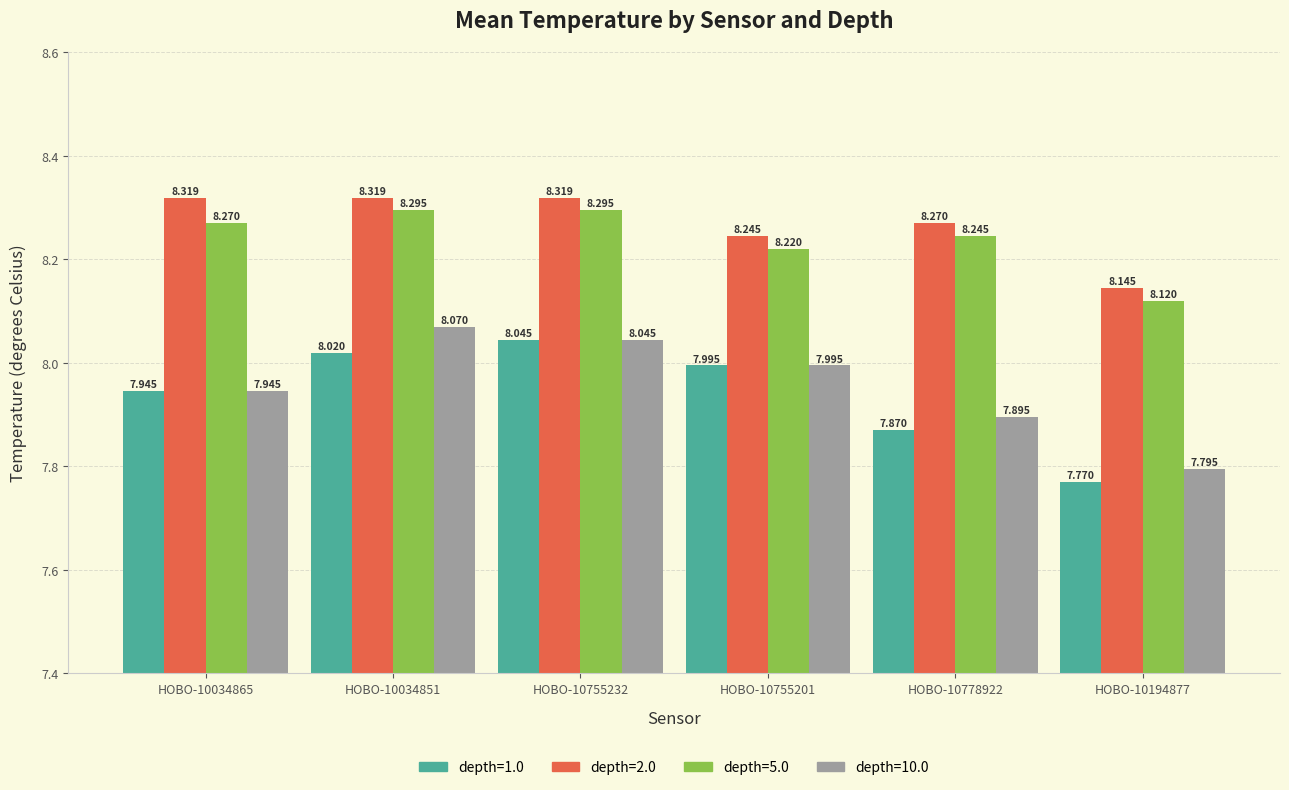

What is the sum of all depth=10.0 values?

47.7